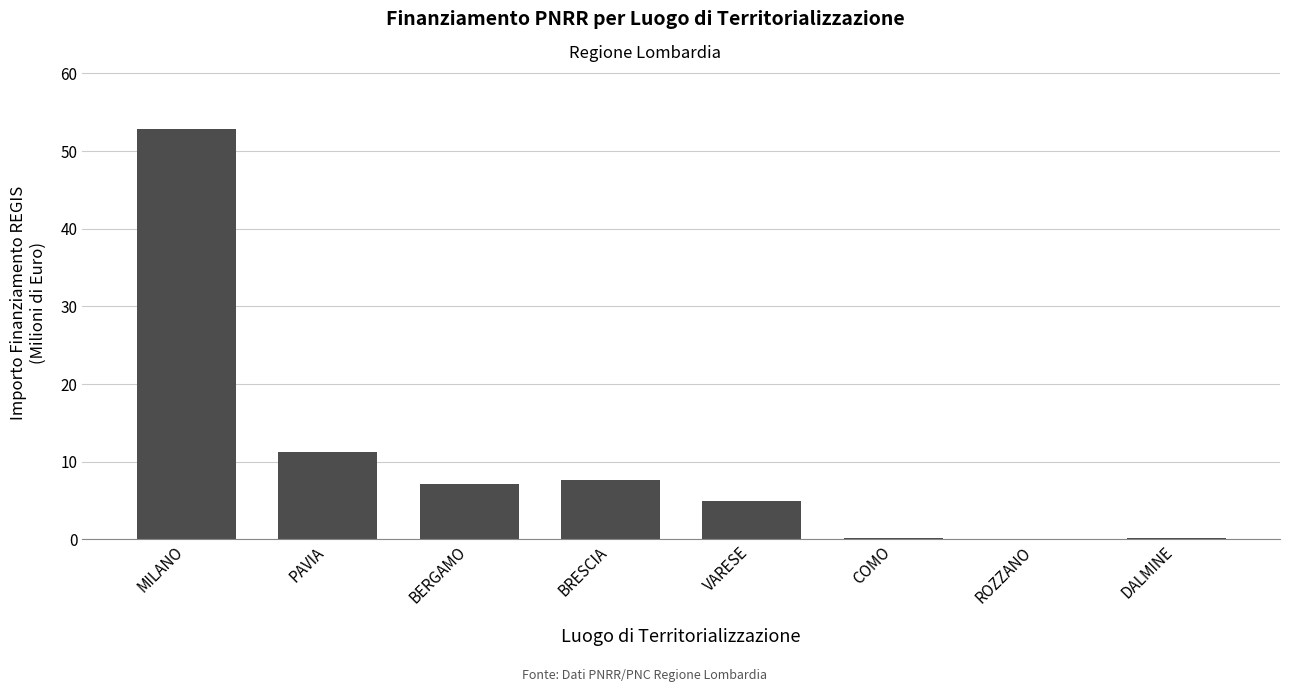

What is the sum of the values at MILANO and VARESE?

57.8